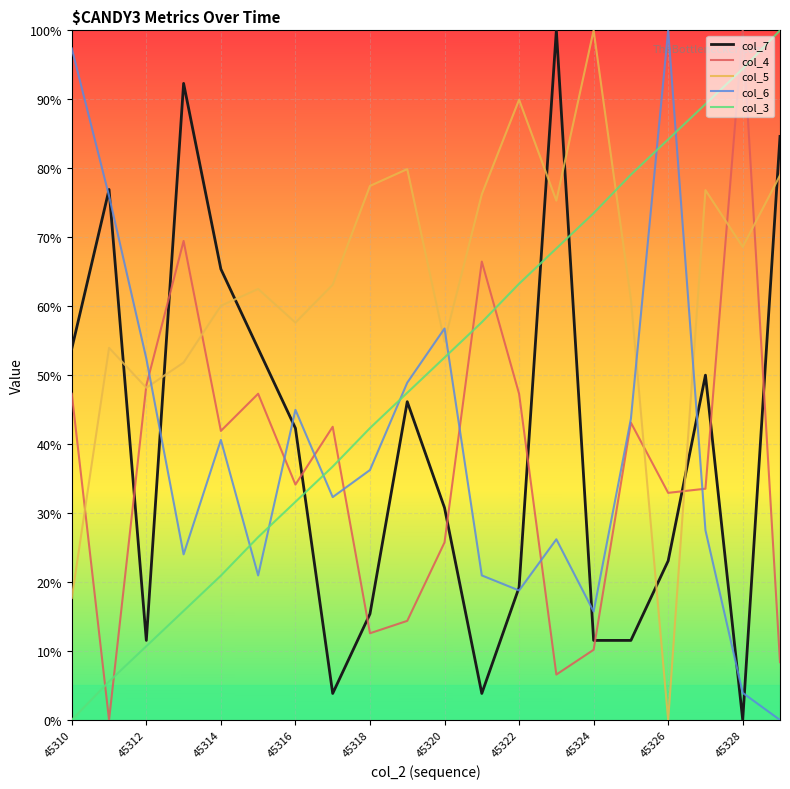

Which series has the largest total across all categories?

col_5